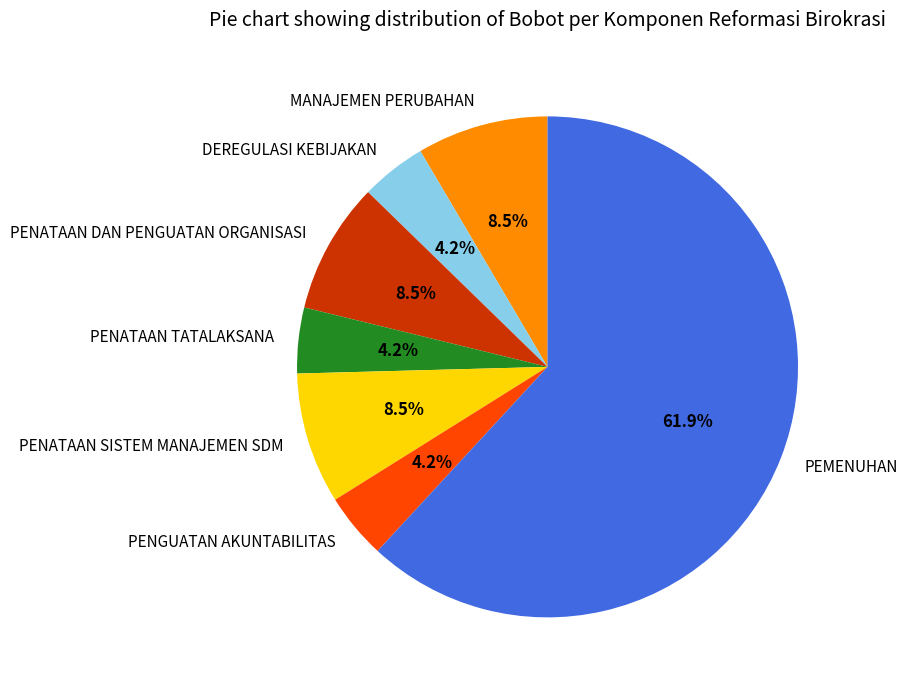

Which slice is the largest?

PEMENUHAN